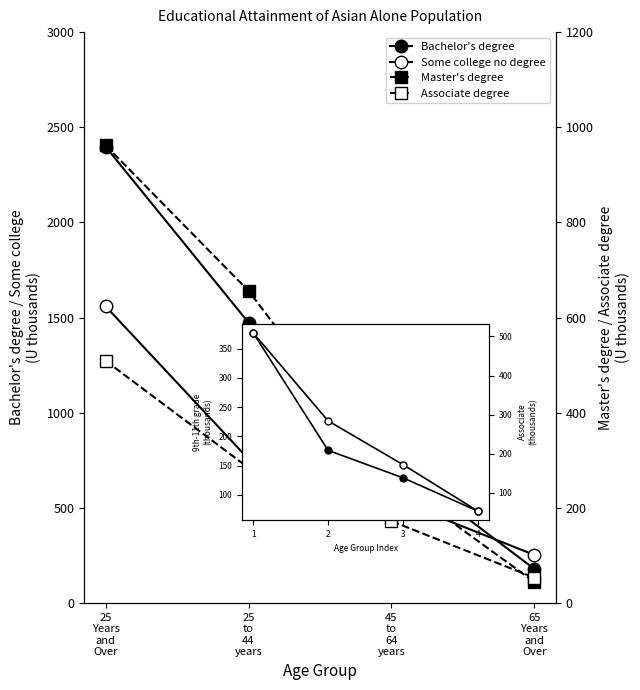

What is the difference between the second highest and second lowest values in the Associate degree series?

112